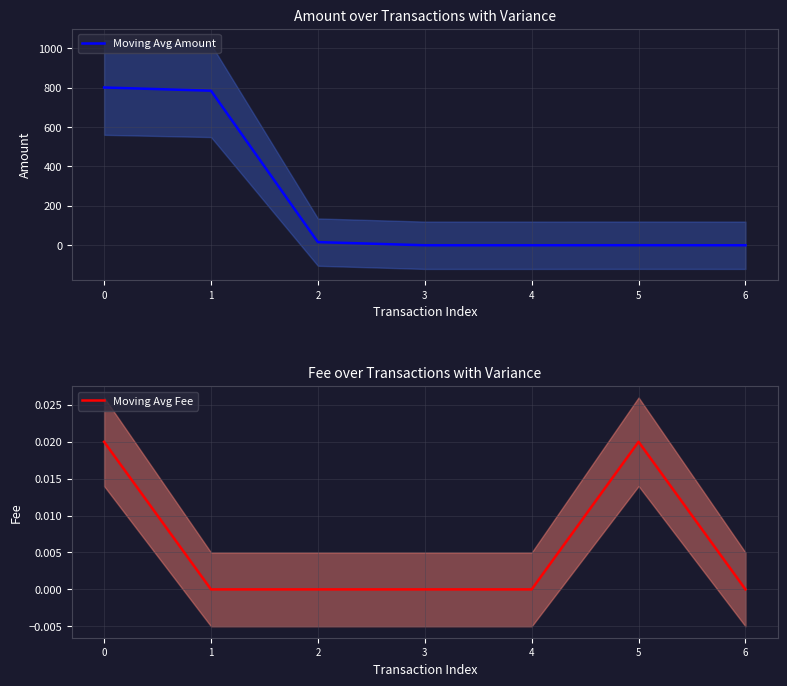

List the labels in order of Moving Avg Fee value, largest first.

0, 5, 1, 2, 3, 4, 6